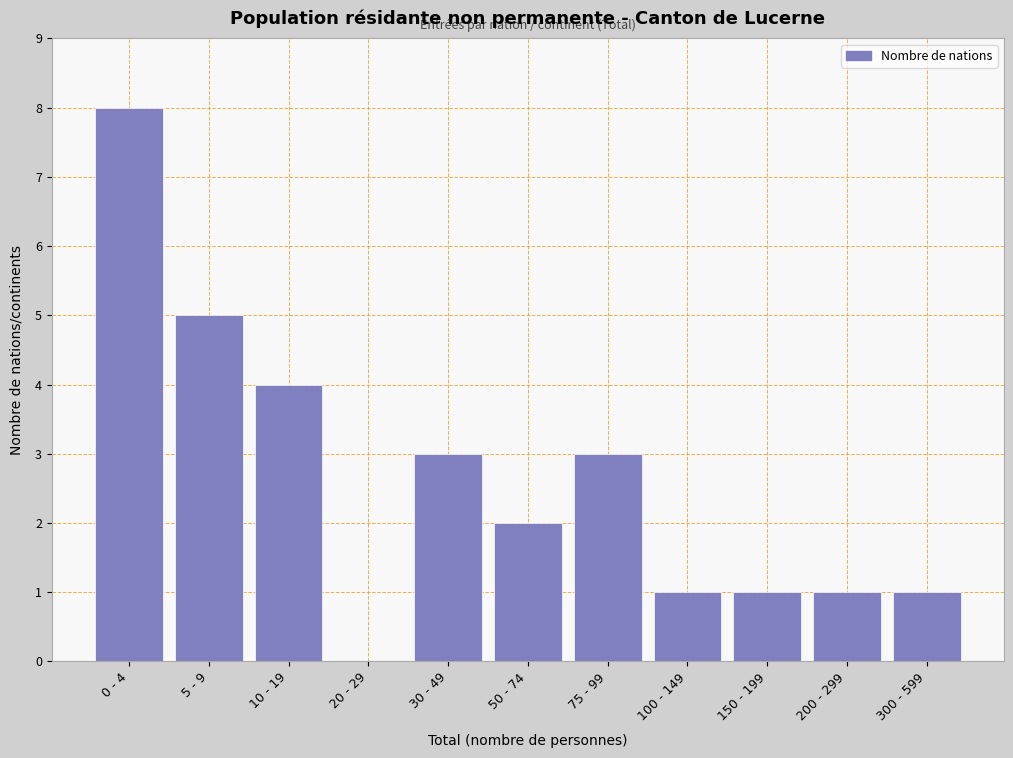

Reading right to left, extract all data points from this chart.

300 - 599=1	200 - 299=1	150 - 199=1	100 - 149=1	75 - 99=3	50 - 74=2	30 - 49=3	20 - 29=0	10 - 19=4	5 - 9=5	0 - 4=8